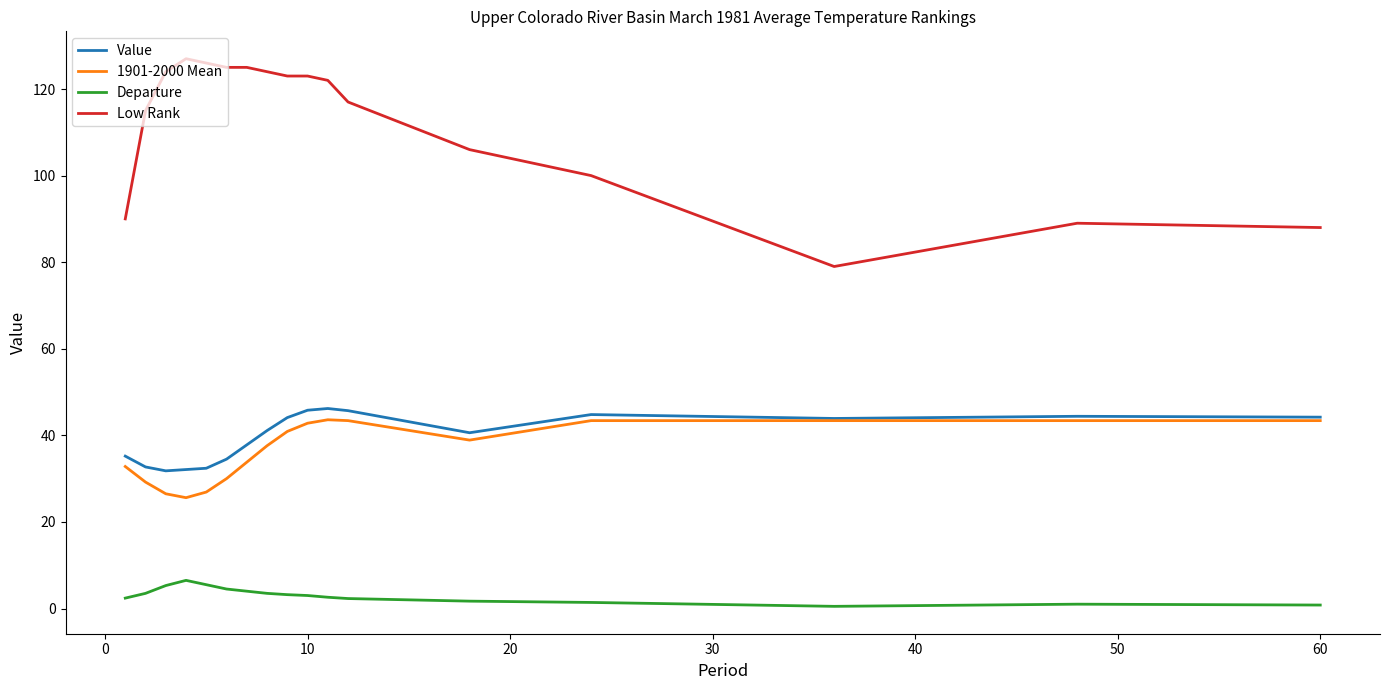

True or false: Departure and Value intersect in this chart.

False